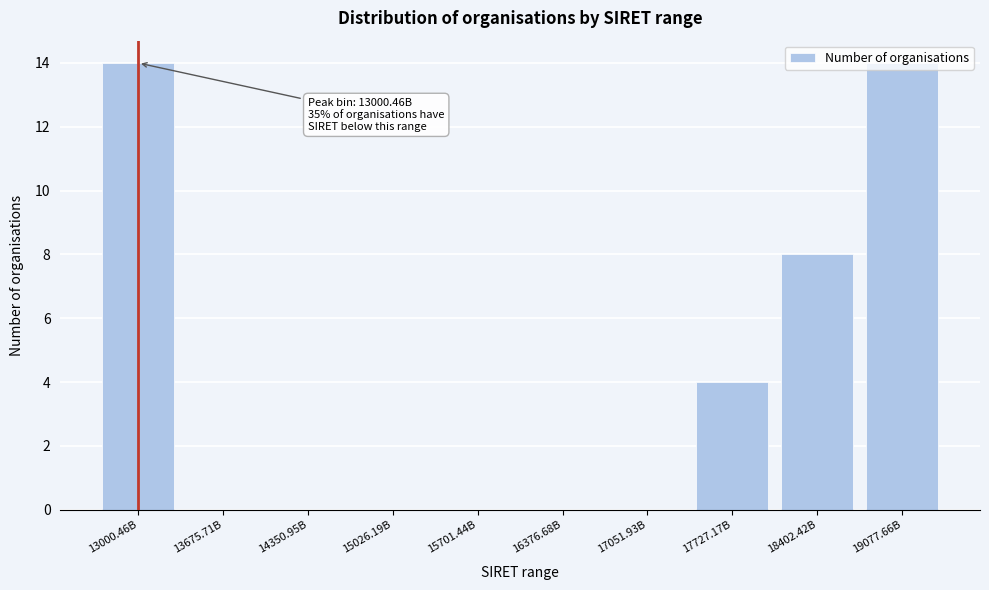

What is the sum of the values at 17727.17B and 18402.42B?

12